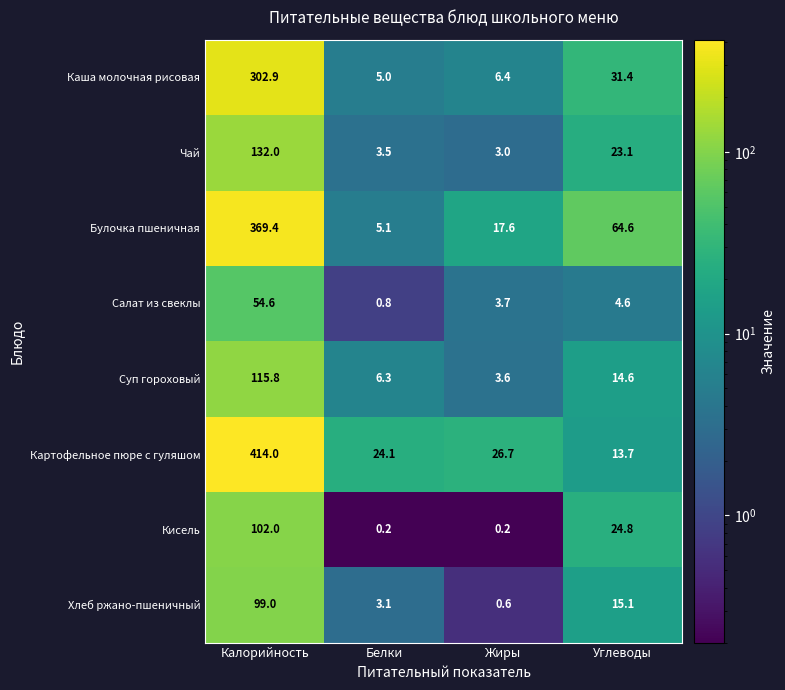

Rank the series by their maximum value, from lowest to highest.

Салат из свеклы, Хлеб ржано-пшеничный, Кисель, Суп гороховый, Чай, Каша молочная рисовая, Булочка пшеничная, Картофельное пюре с гуляшом